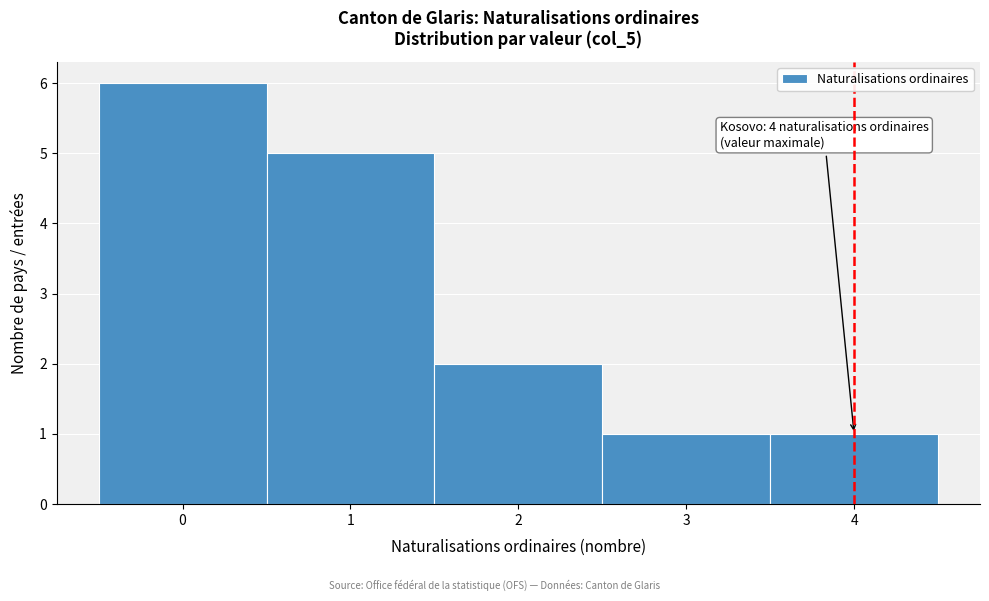

Which range on the x-axis has the tallest bar?

-0.5 to 0.5